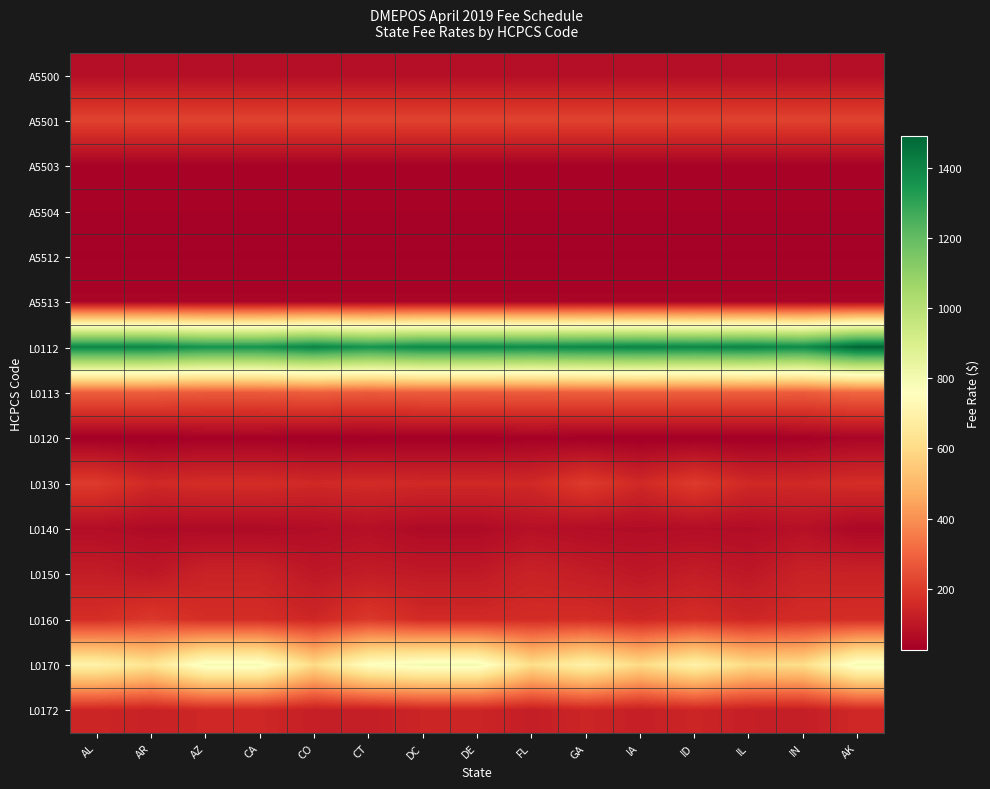

Rank the series at GA from lowest to highest value.

L0120, A5512, A5503, A5504, A5513, L0140, A5500, L0150, L0172, L0160, L0130, A5501, L0113, L0170, L0112